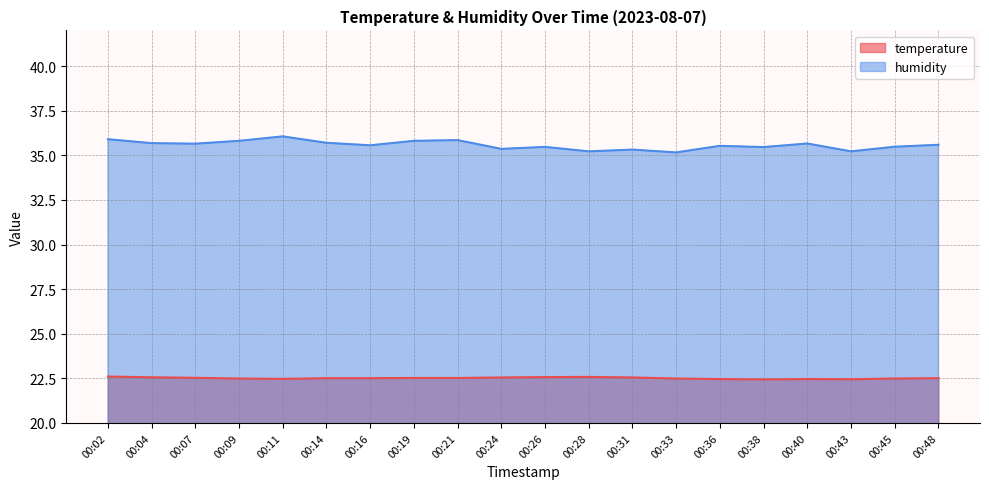

Between 00:48 and 00:16, which is larger?

00:48